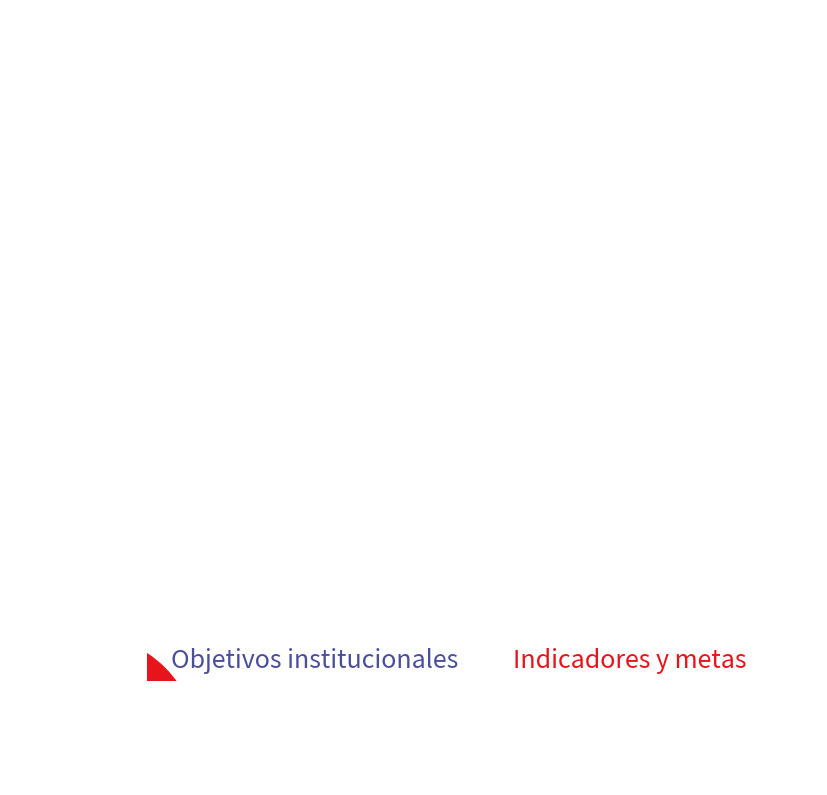

How many slices are in this pie chart?

2